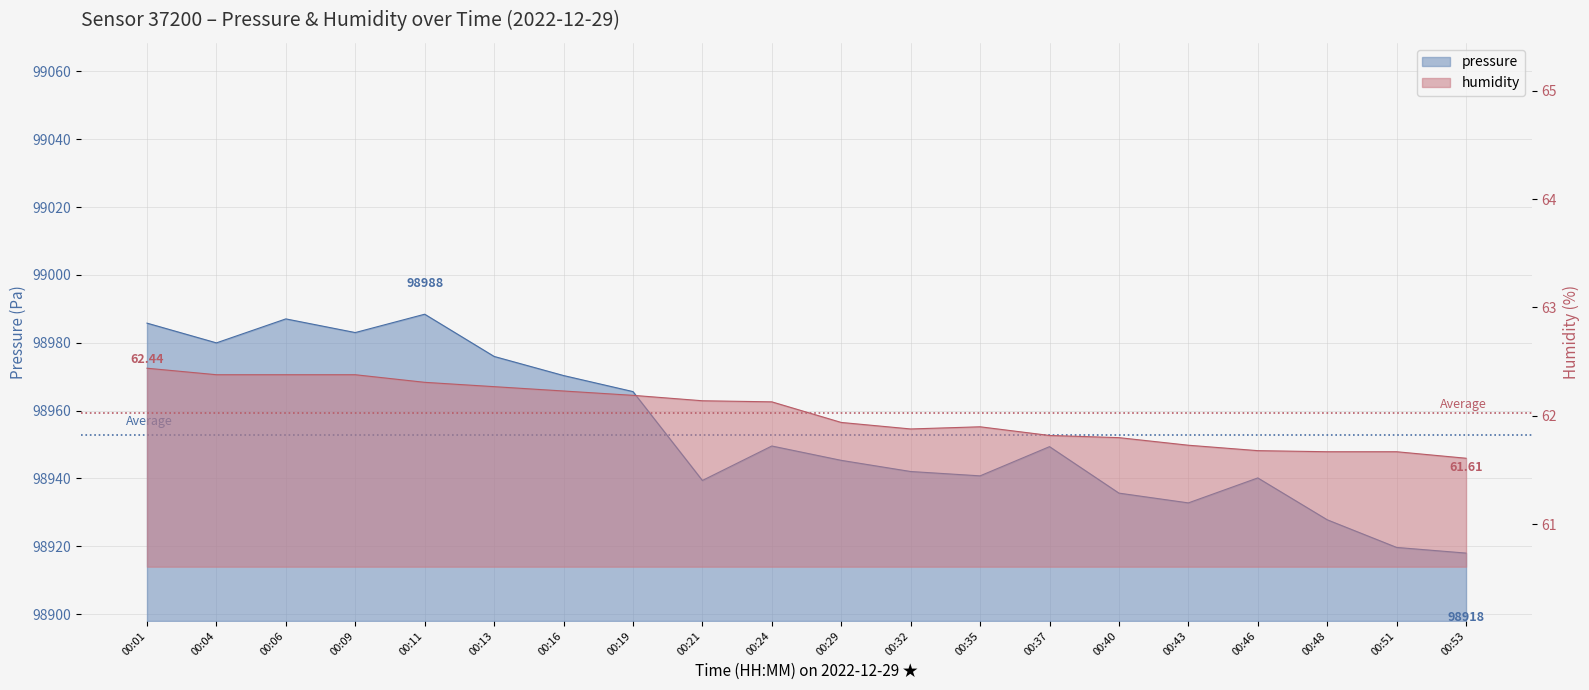

Does the chart have visible grid lines?

Yes